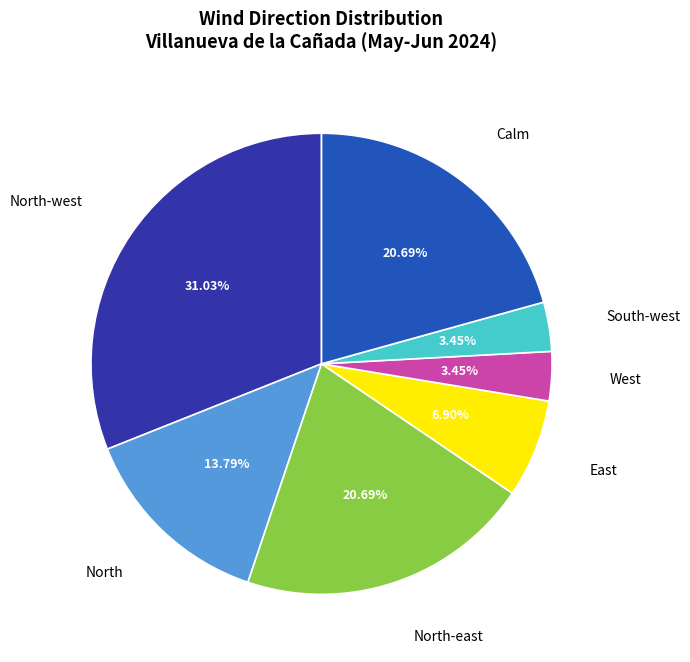

Which category has the biggest portion of the pie?

North-west